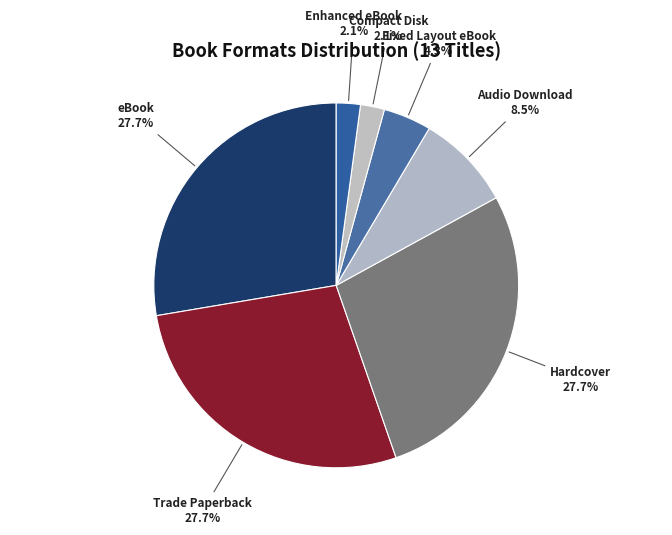

Count the number of slices in the pie.

7